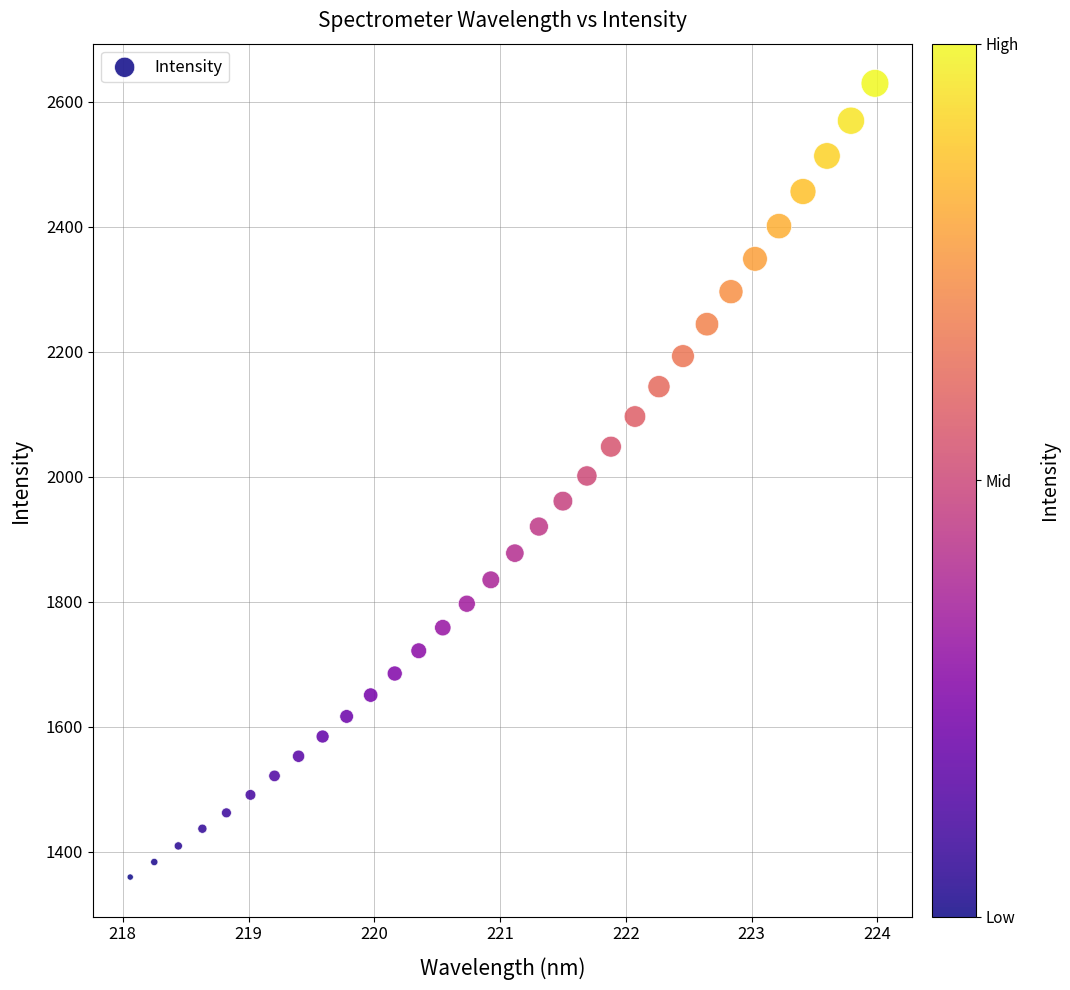

What is the range of Y values (max minus min)?

1269.5